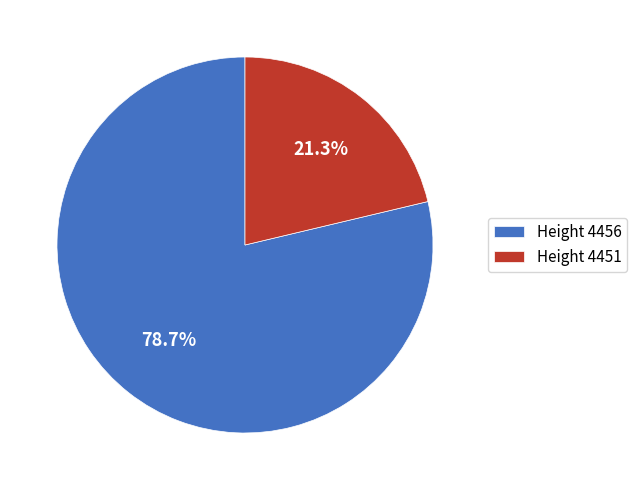

What is the ratio of the value at Height 4456 to the value at Height 4451?

3.7